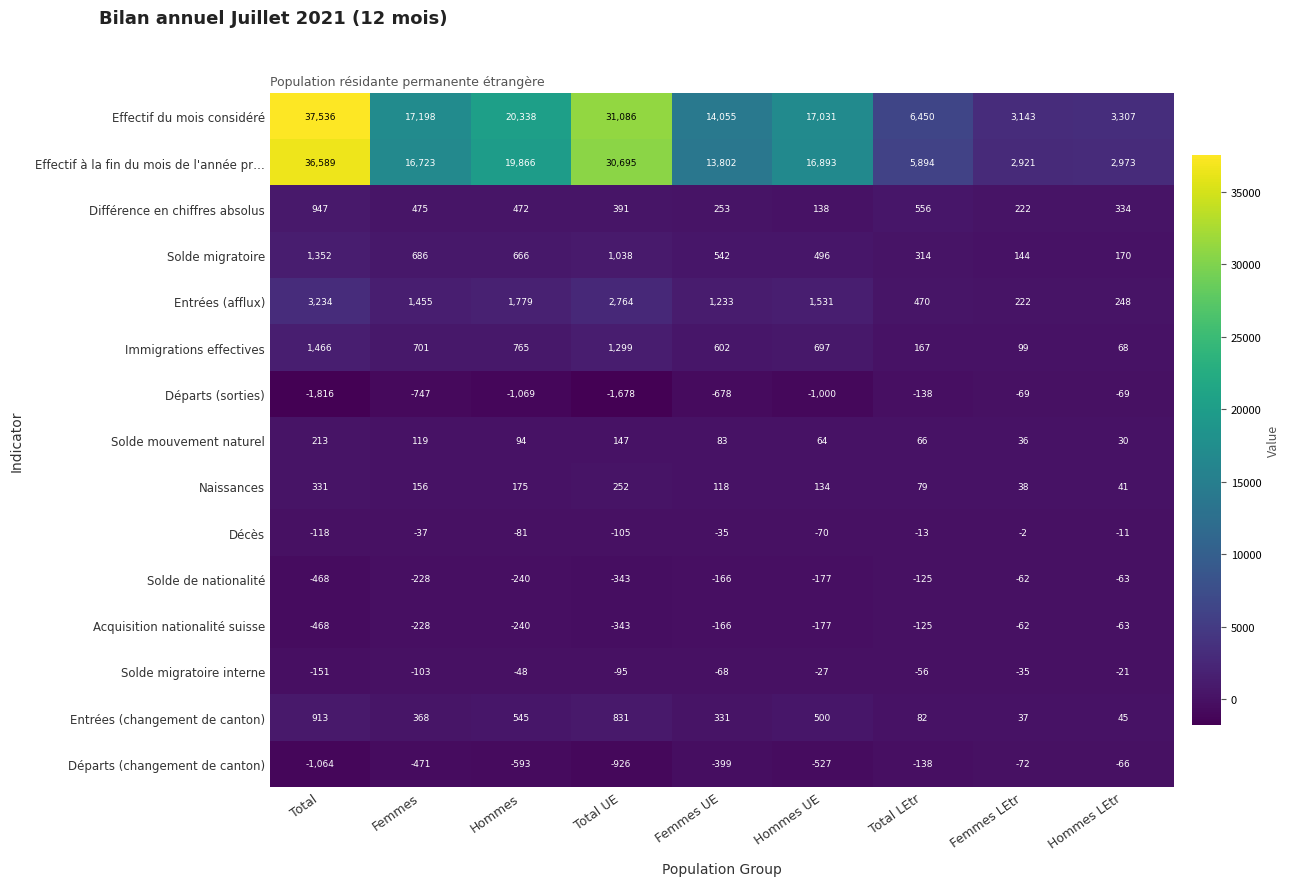

The value of Naissances at Hommes UE is 134. True or false?

True